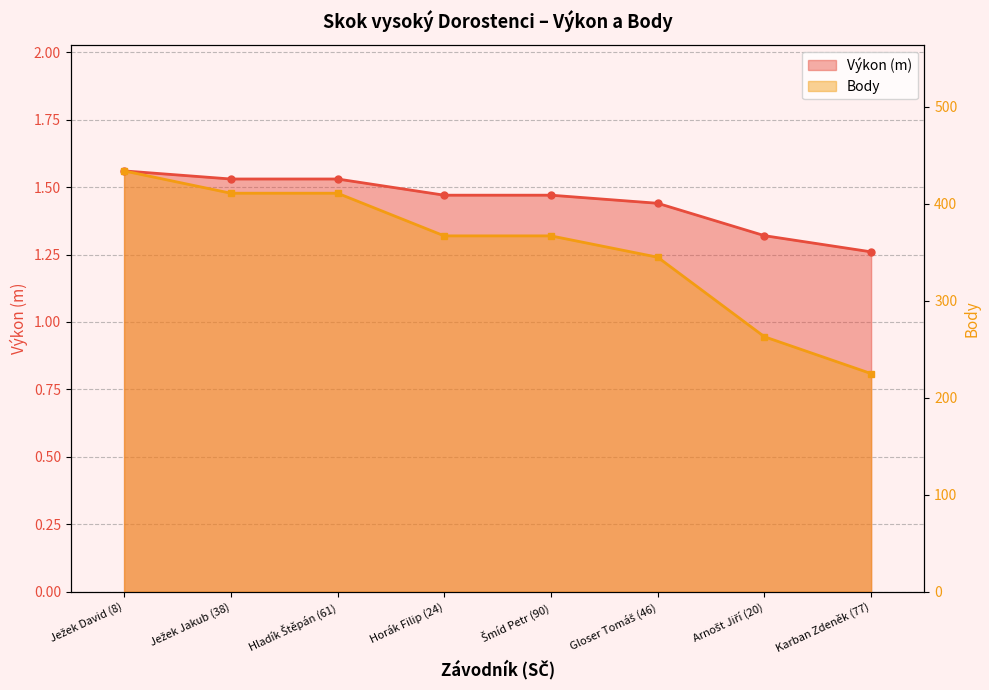

What is the smallest value displayed?

1.3